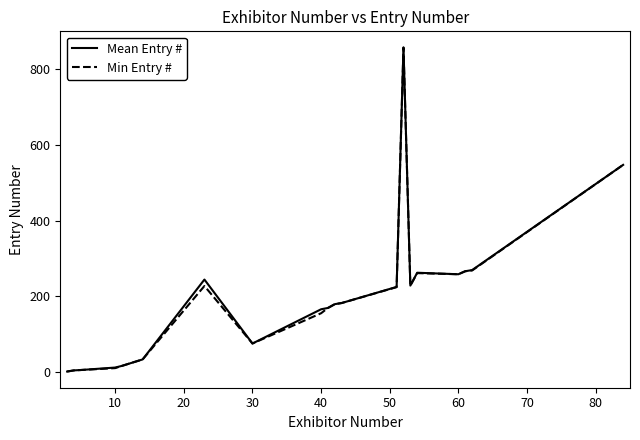

What is the greatest value displayed?

857.0